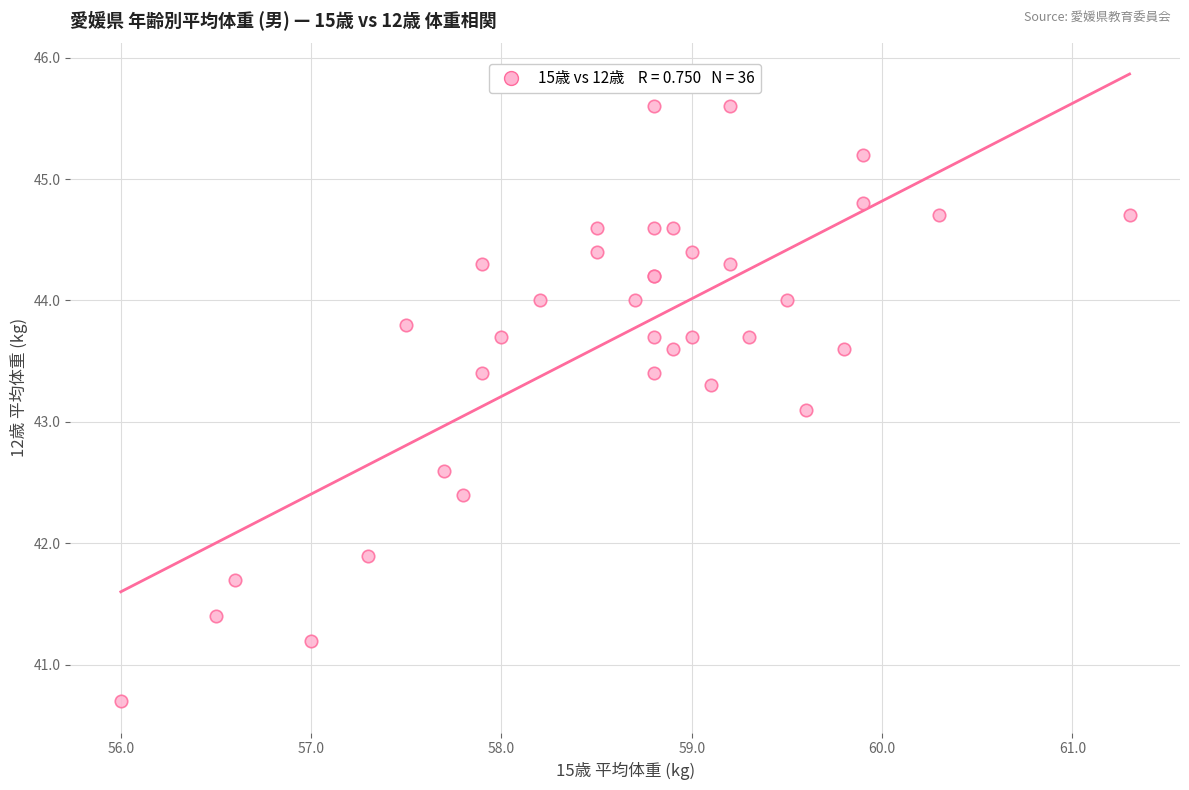

What Y value in the scatter plot is closest to 43?

43.1